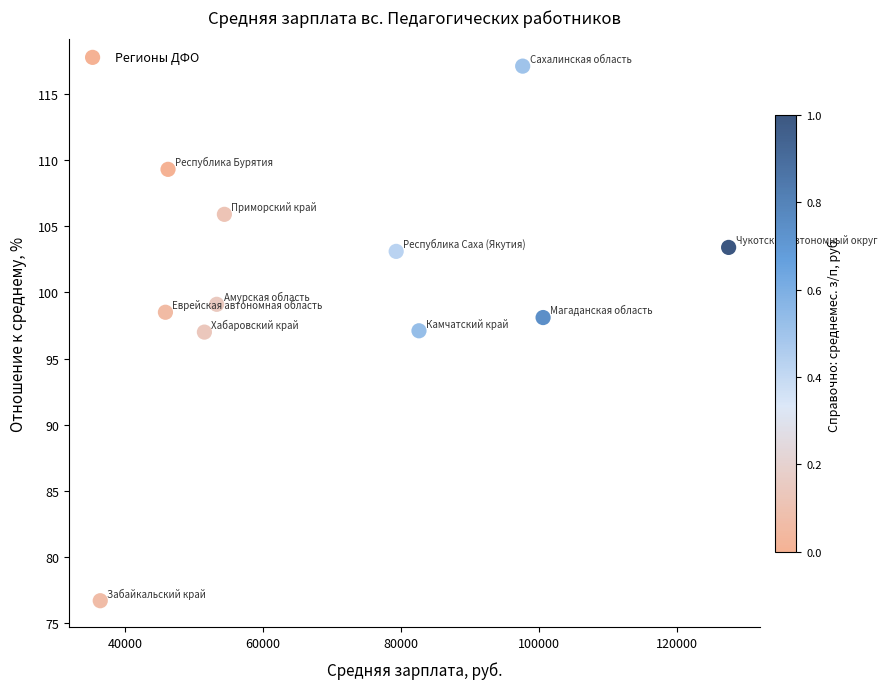

What is the range of X values (max minus min)?

91011.3